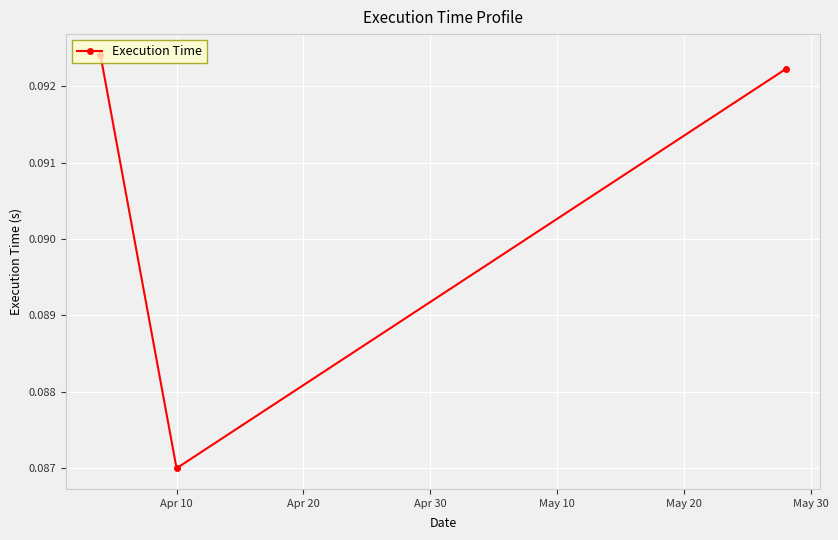

How many values are between 0 and 1?

3